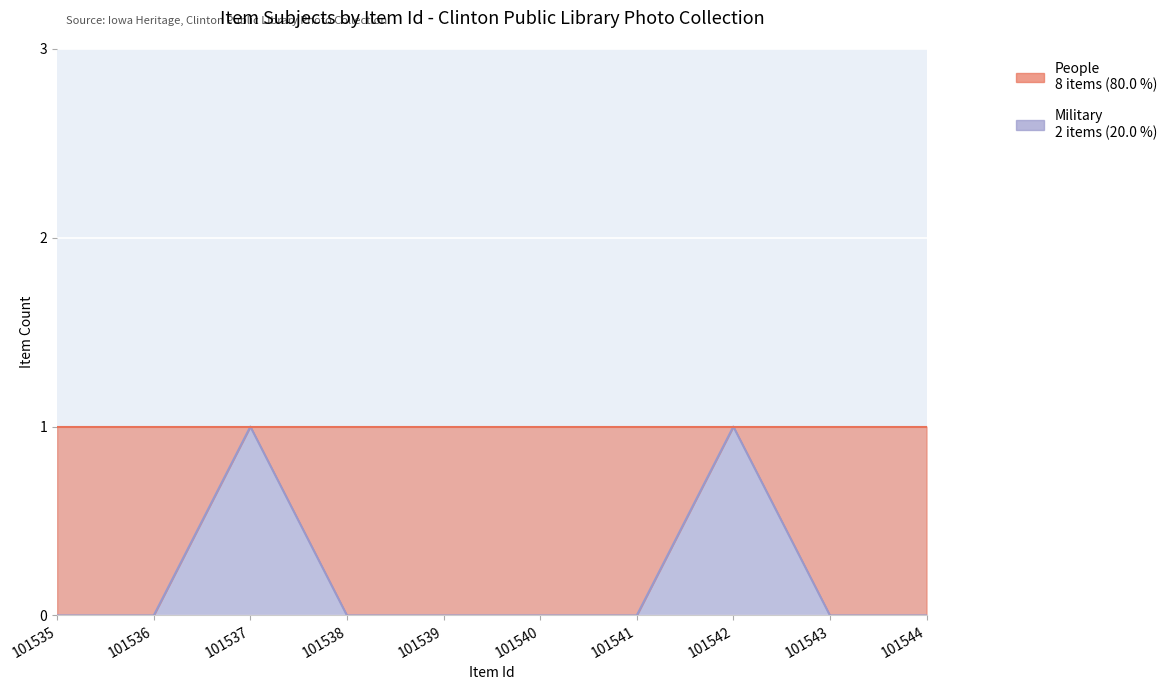

The value at 101538 is 0. True or false?

True